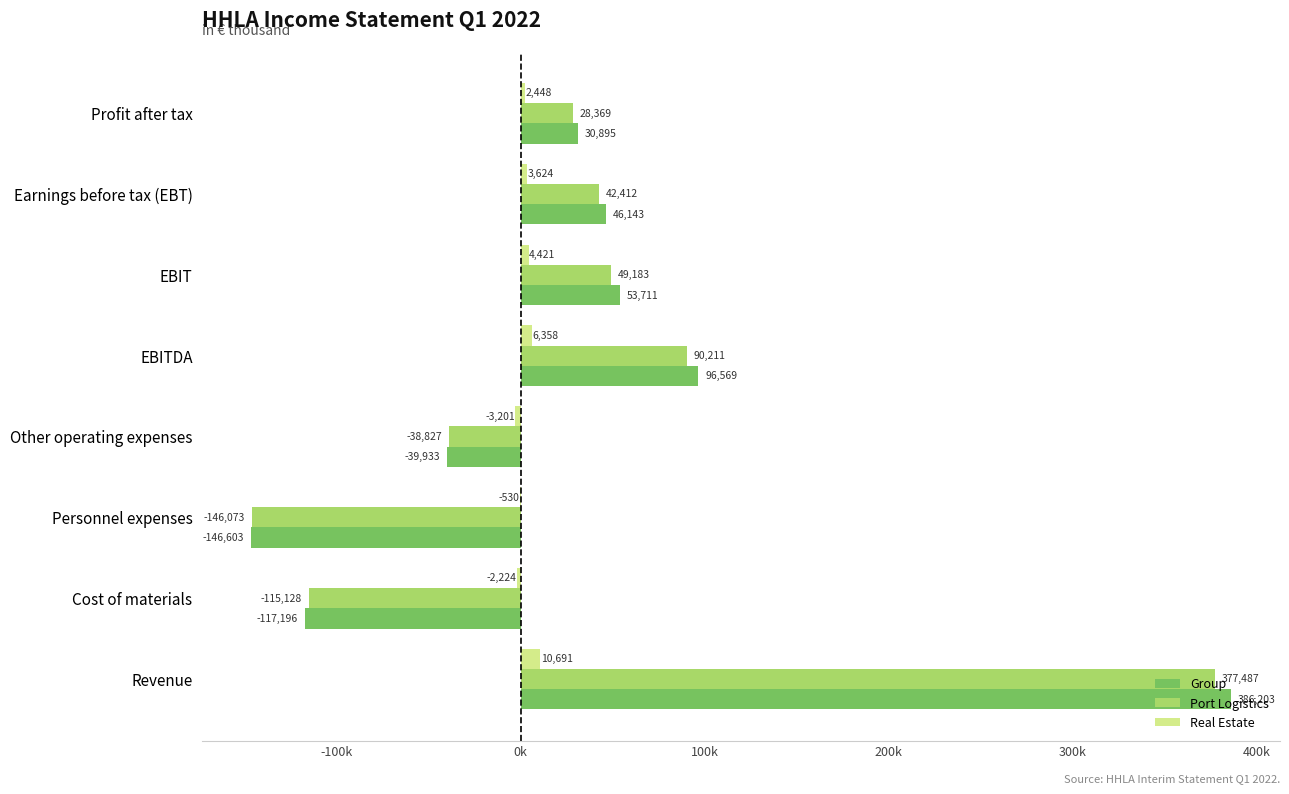

What are all the series names shown in the legend?

Group, Port Logistics, Real Estate